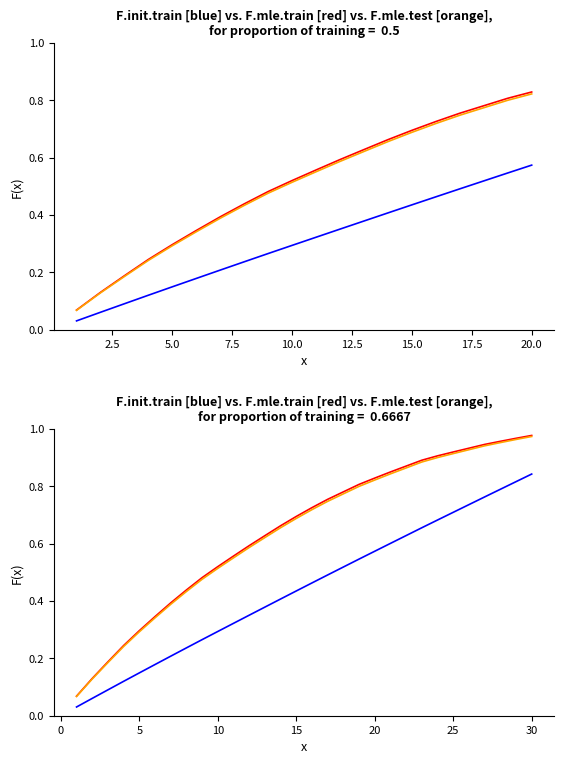

What is the difference between the maximum and minimum values in the F.init.train series?

0.8